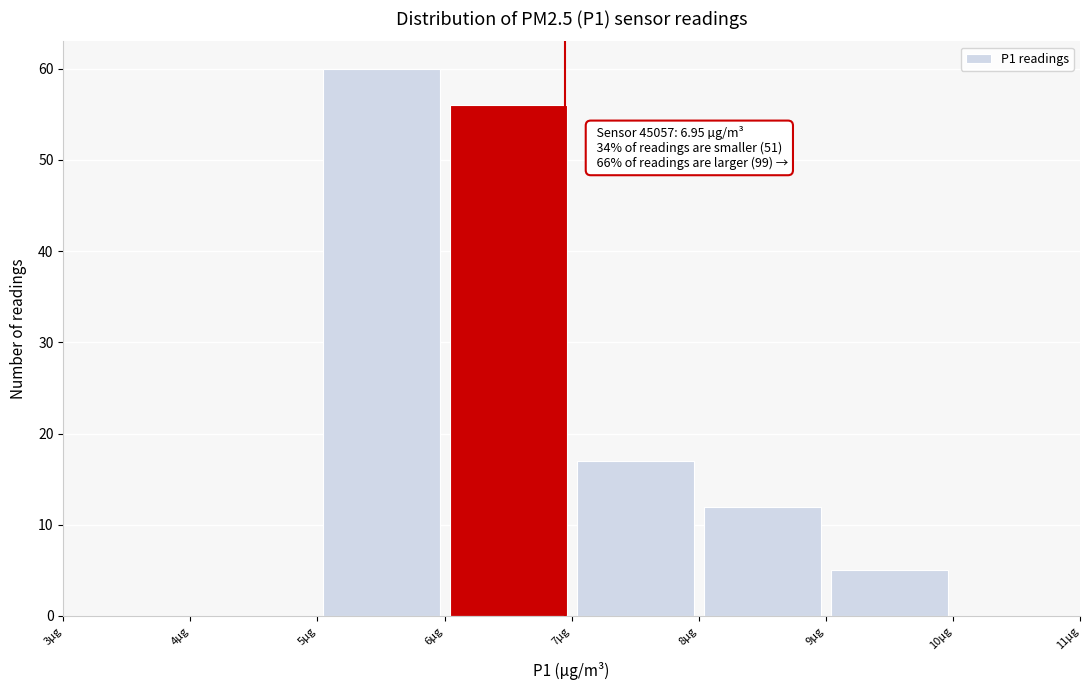

Which range on the x-axis has the tallest bar?

5 to 6